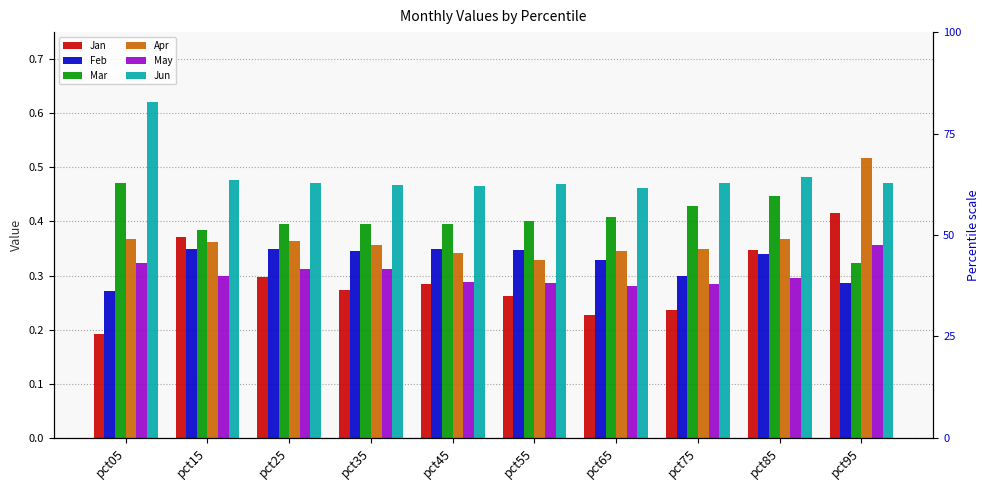

Reading left to right, extract all data points from this chart.

Jan: pct05=0.2	pct15=0.4	pct25=0.3	pct35=0.3	pct45=0.3	pct55=0.3	pct65=0.2	pct75=0.2	pct85=0.3	pct95=0.4
Feb: pct05=0.3	pct15=0.3	pct25=0.3	pct35=0.3	pct45=0.3	pct55=0.3	pct65=0.3	pct75=0.3	pct85=0.3	pct95=0.3
Mar: pct05=0.5	pct15=0.4	pct25=0.4	pct35=0.4	pct45=0.4	pct55=0.4	pct65=0.4	pct75=0.4	pct85=0.4	pct95=0.3
Apr: pct05=0.4	pct15=0.4	pct25=0.4	pct35=0.4	pct45=0.3	pct55=0.3	pct65=0.3	pct75=0.3	pct85=0.4	pct95=0.5
May: pct05=0.3	pct15=0.3	pct25=0.3	pct35=0.3	pct45=0.3	pct55=0.3	pct65=0.3	pct75=0.3	pct85=0.3	pct95=0.4
Jun: pct05=0.6	pct15=0.5	pct25=0.5	pct35=0.5	pct45=0.5	pct55=0.5	pct65=0.5	pct75=0.5	pct85=0.5	pct95=0.5